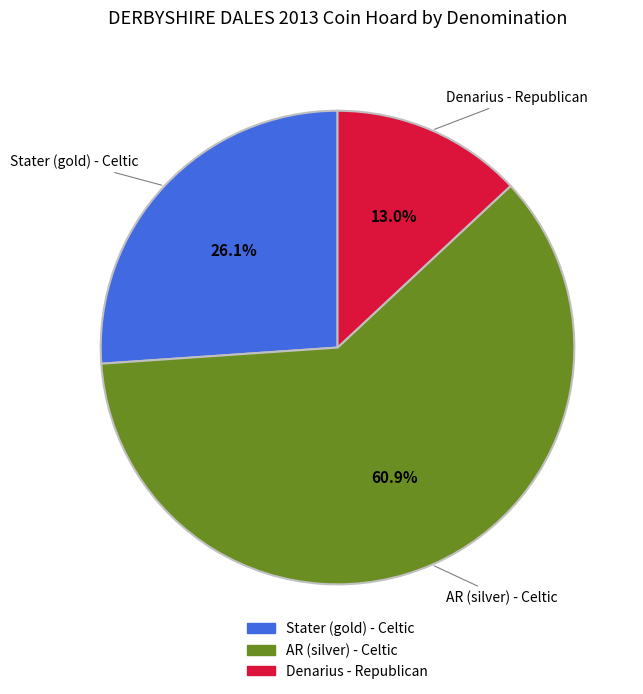

To the nearest percent, what is the difference between the Denarius - Republican and AR (silver) - Celtic slice percentages?

48%